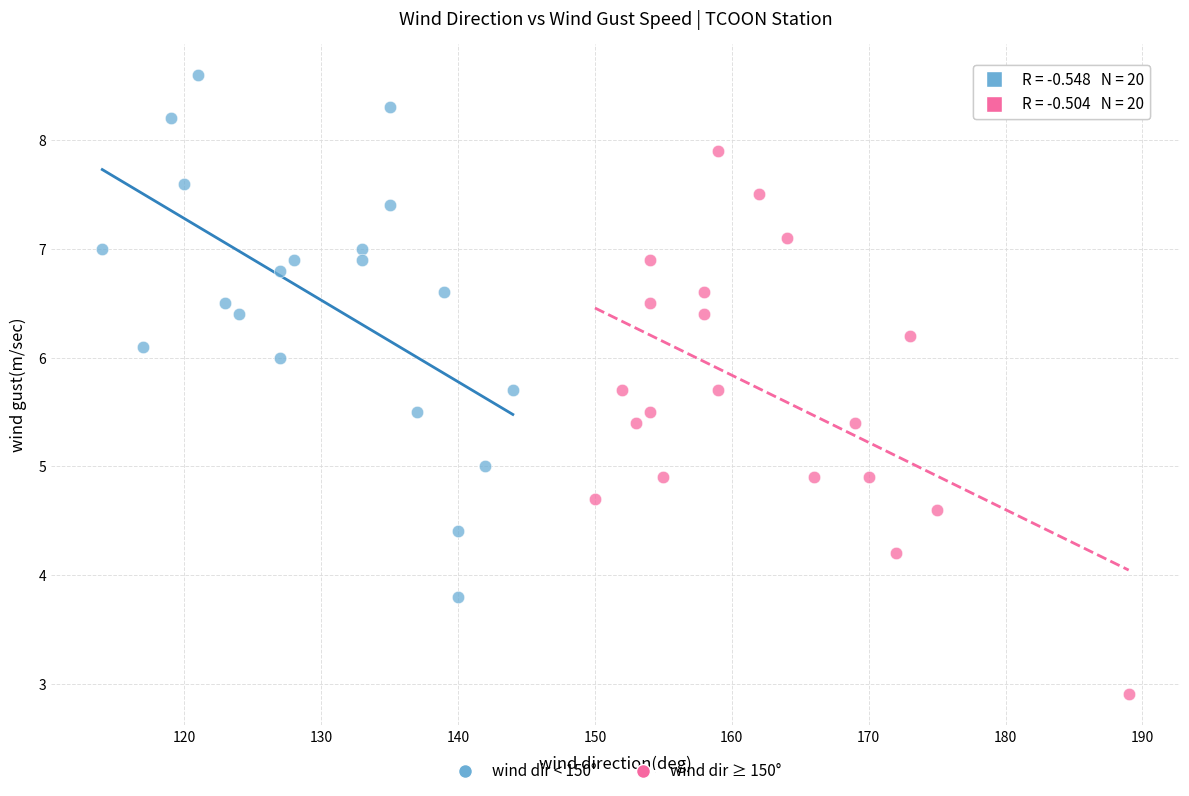

What are all the series names shown in the legend?

wind dir < 150°, wind dir ≥ 150°